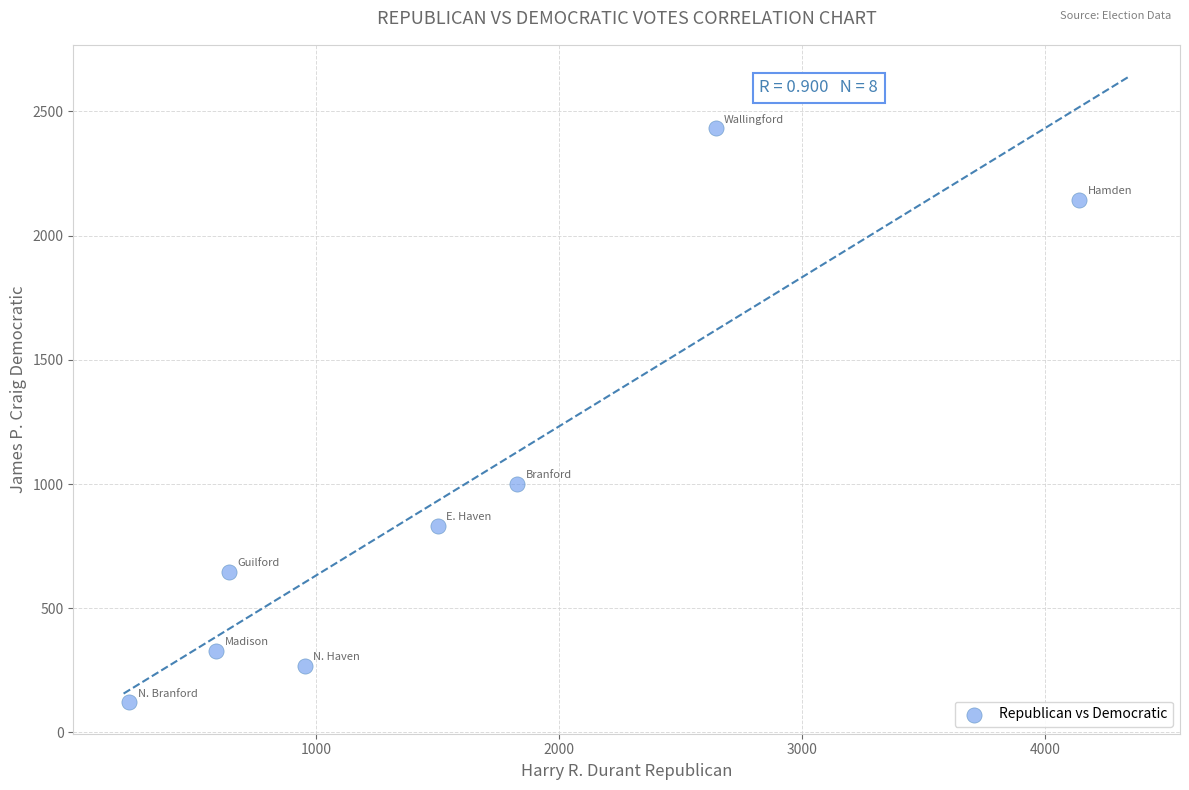

What Y value in the scatter plot is closest to 1276?

1002